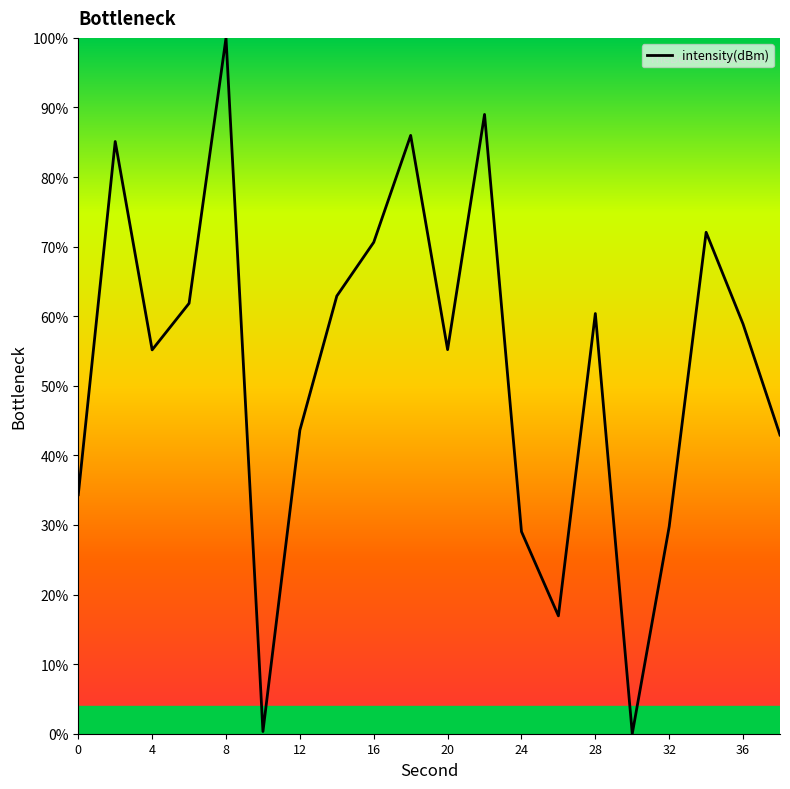

How many lines are shown in the chart?

1